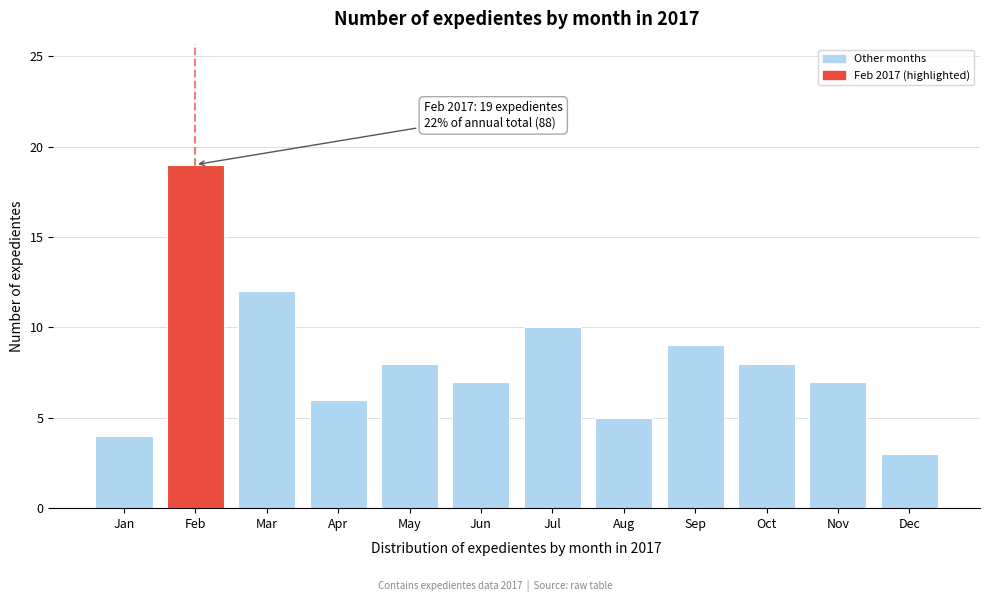

Reading left to right, list all the values displayed in this chart.

4	19	12	6	8	7	10	5	9	8	7	3